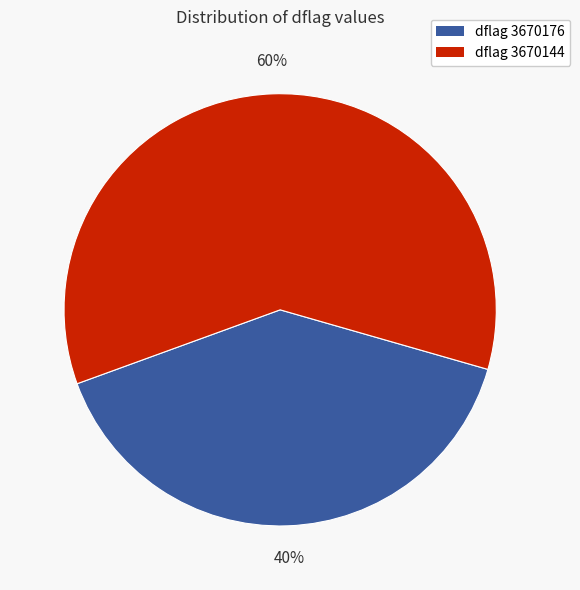

Is there any slice that represents more than half of the pie?

Yes